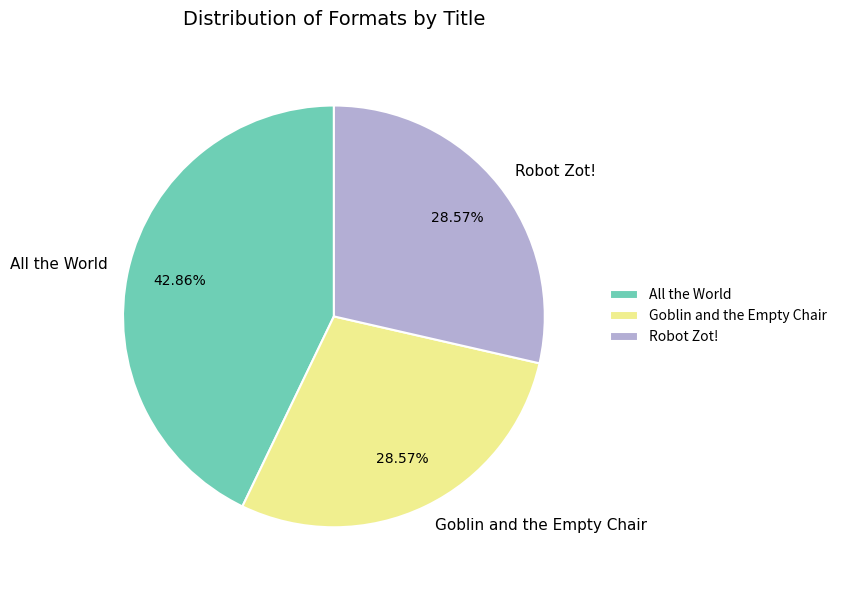

Which has a higher value, Goblin and the Empty Chair or All the World?

All the World